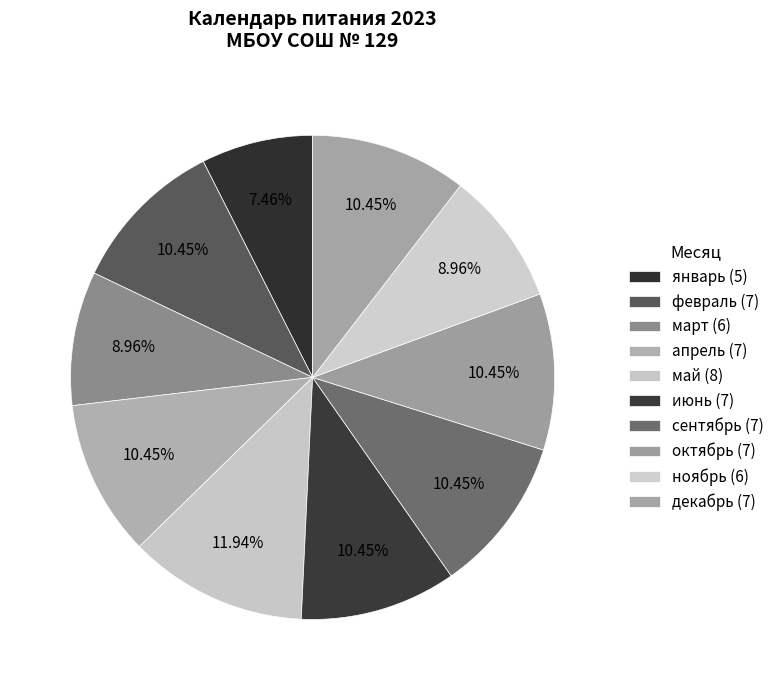

How many slices are in this pie chart?

10